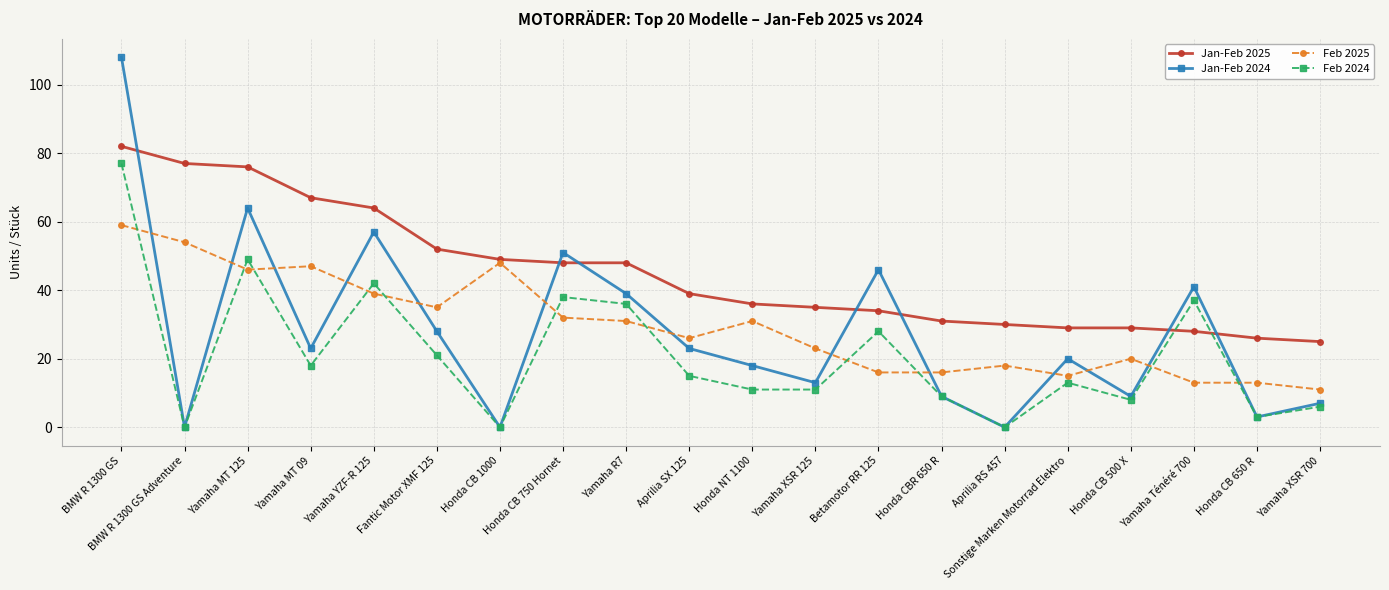

Which series changed the most between BMW R 1300 GS and Aprilia RS 457?

Jan-Feb 2024